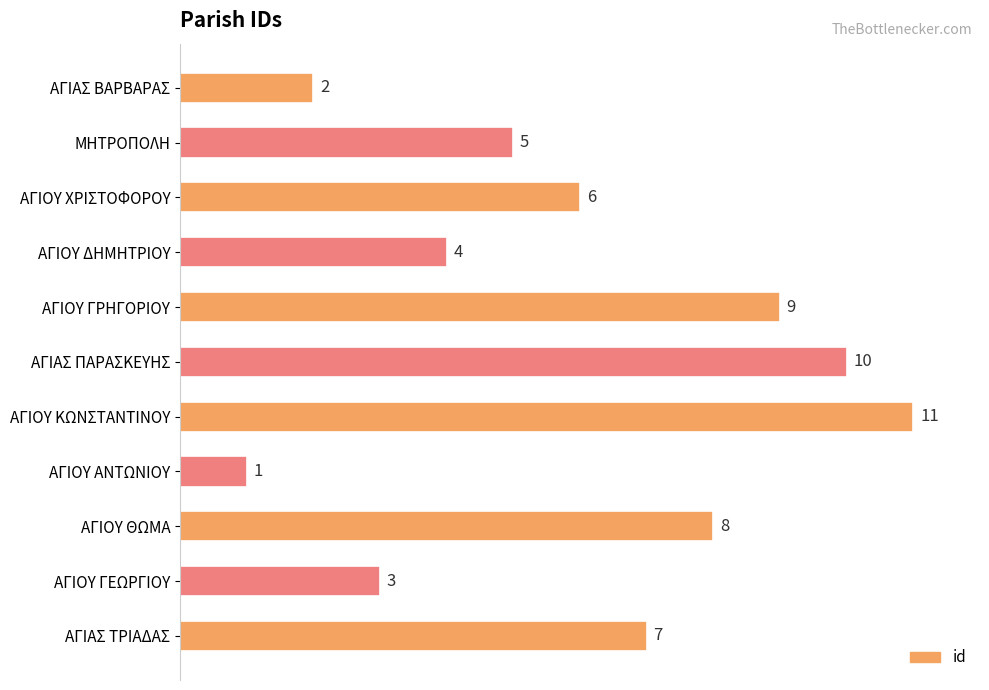

Count the number of categories in the chart.

11